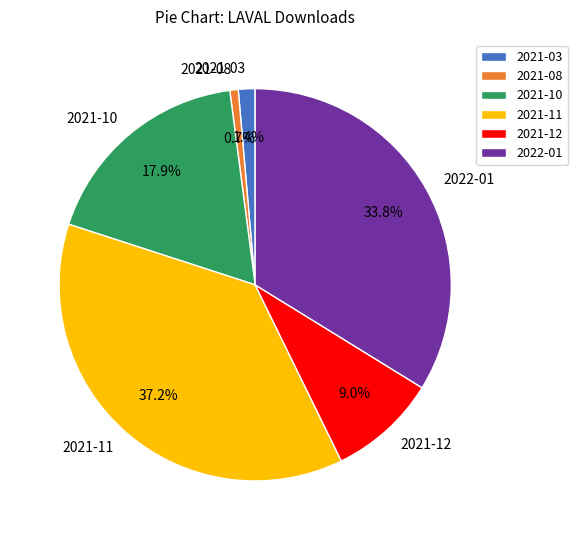

How much of the chart is everything except 2021-12?

91.0%